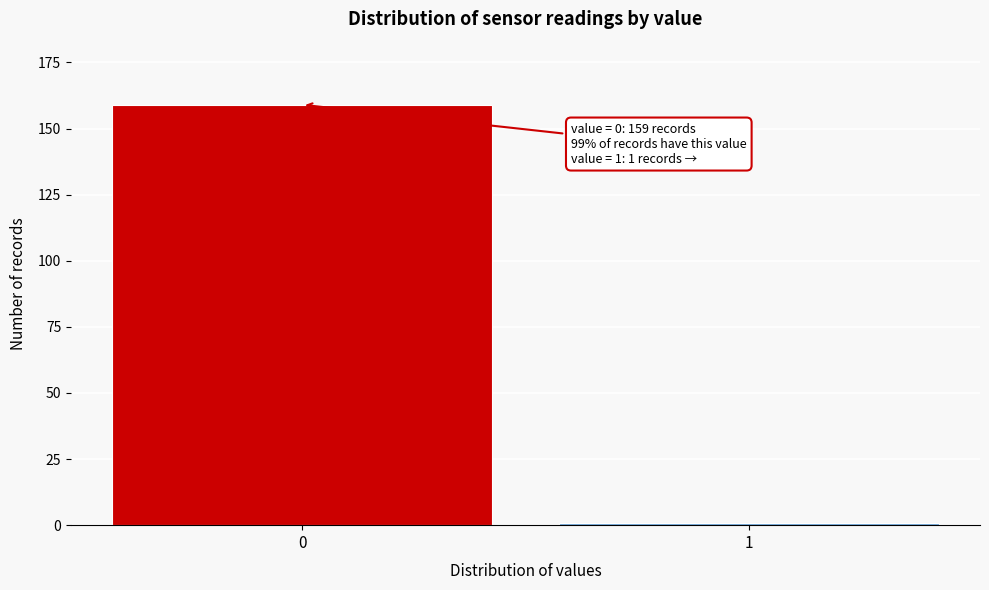

Reading left to right, extract all data points from this chart.

0=159	1=1